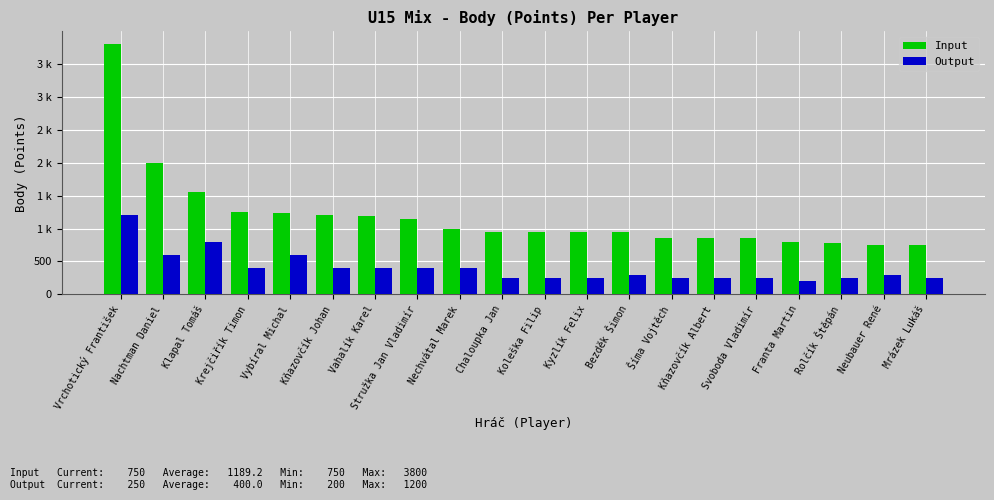

What value does the Output series have at Vrchotický František, to the nearest 50?

1200